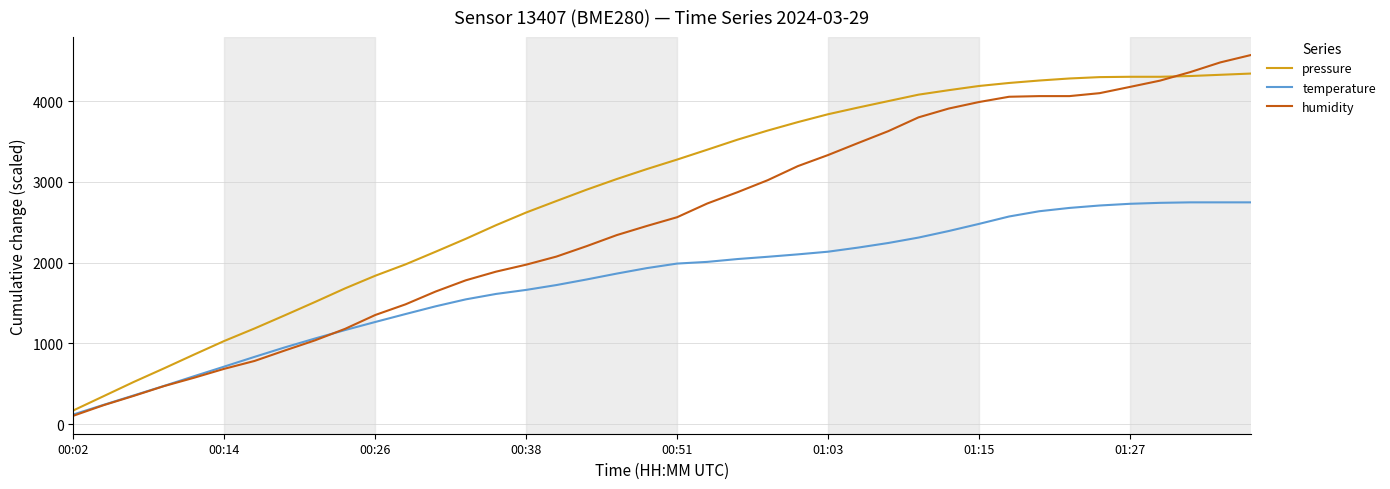

Rank the series by their average value, from lowest to highest.

temperature, humidity, pressure